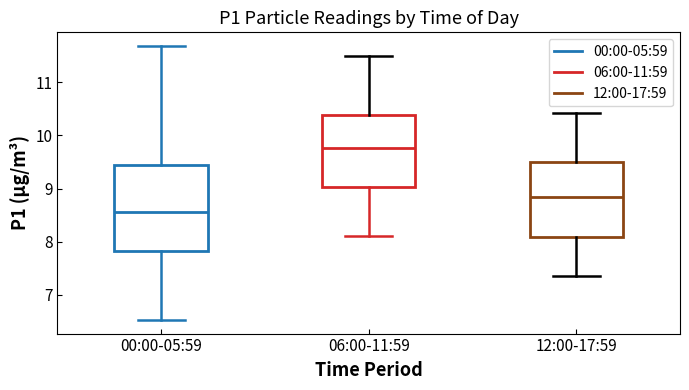

Reading left to right, read every box against the y-axis: the position of its median line, the range the box covers, and the ends of its whiskers. The values are not printed on the chart, so give them approximately, as read against the axis.

00:00-05:59: median 8.6, box 7.8 to 9.4, whiskers 6.5 to 11.7
06:00-11:59: median 9.8, box 9.0 to 10.4, whiskers 8.1 to 11.5
12:00-17:59: median 8.8, box 8.1 to 9.5, whiskers 7.4 to 10.4